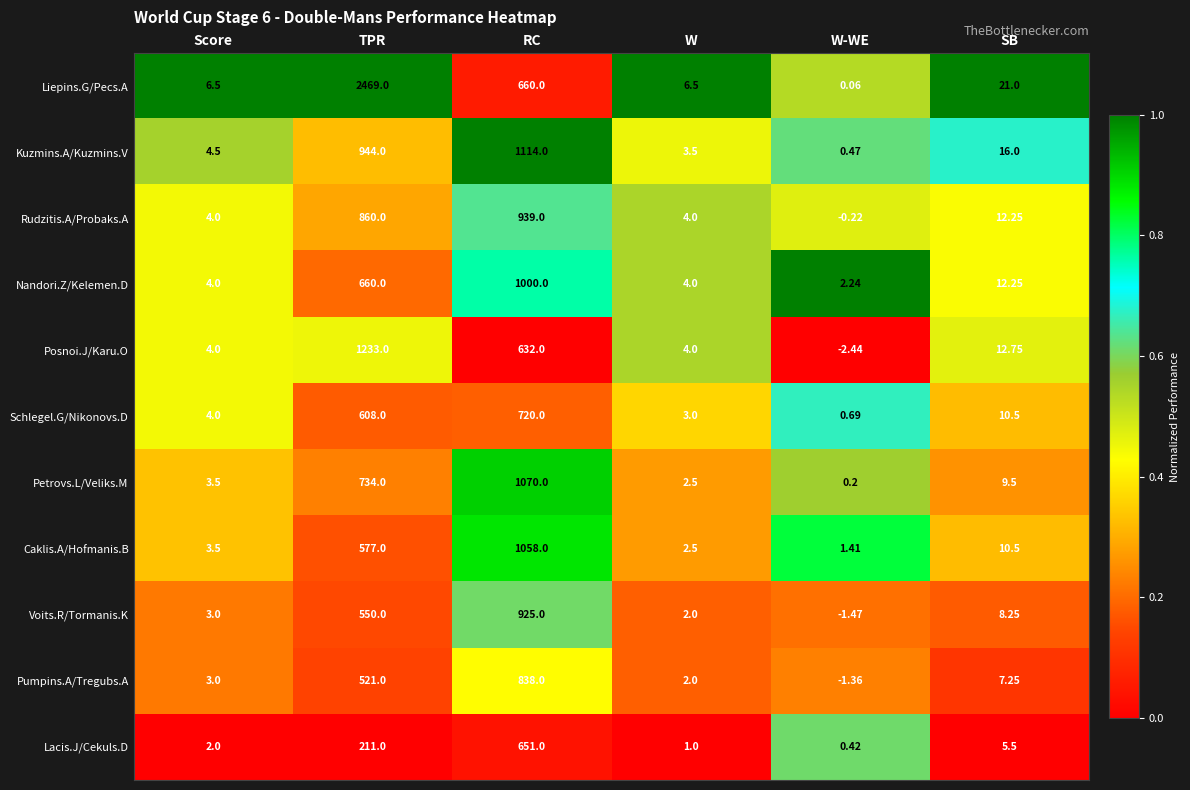

Where does the Liepins.G/Pecs.A series first go above 21?

TPR